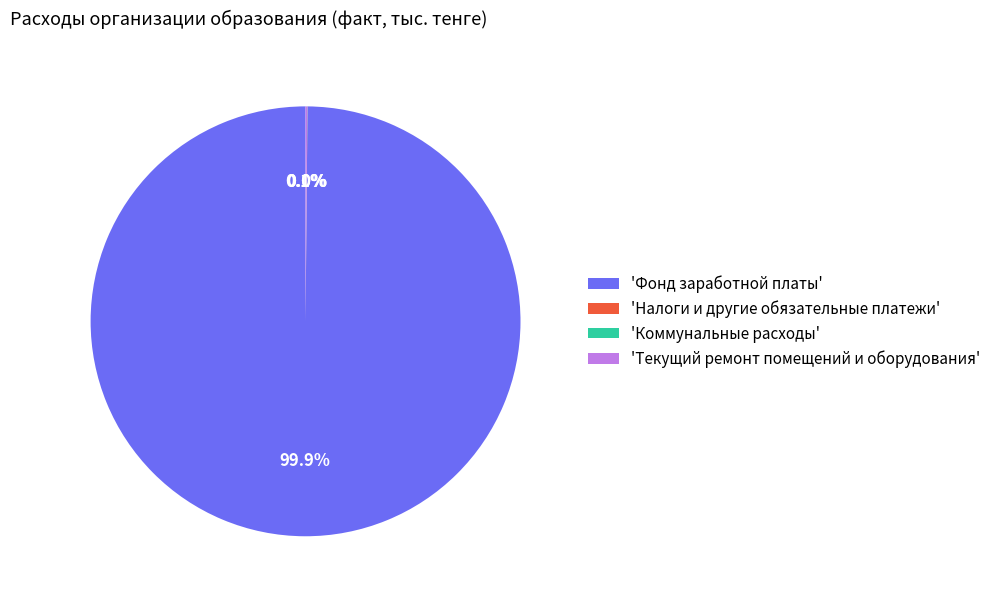

What is the largest slice in the pie chart?

'Фонд заработной платы'